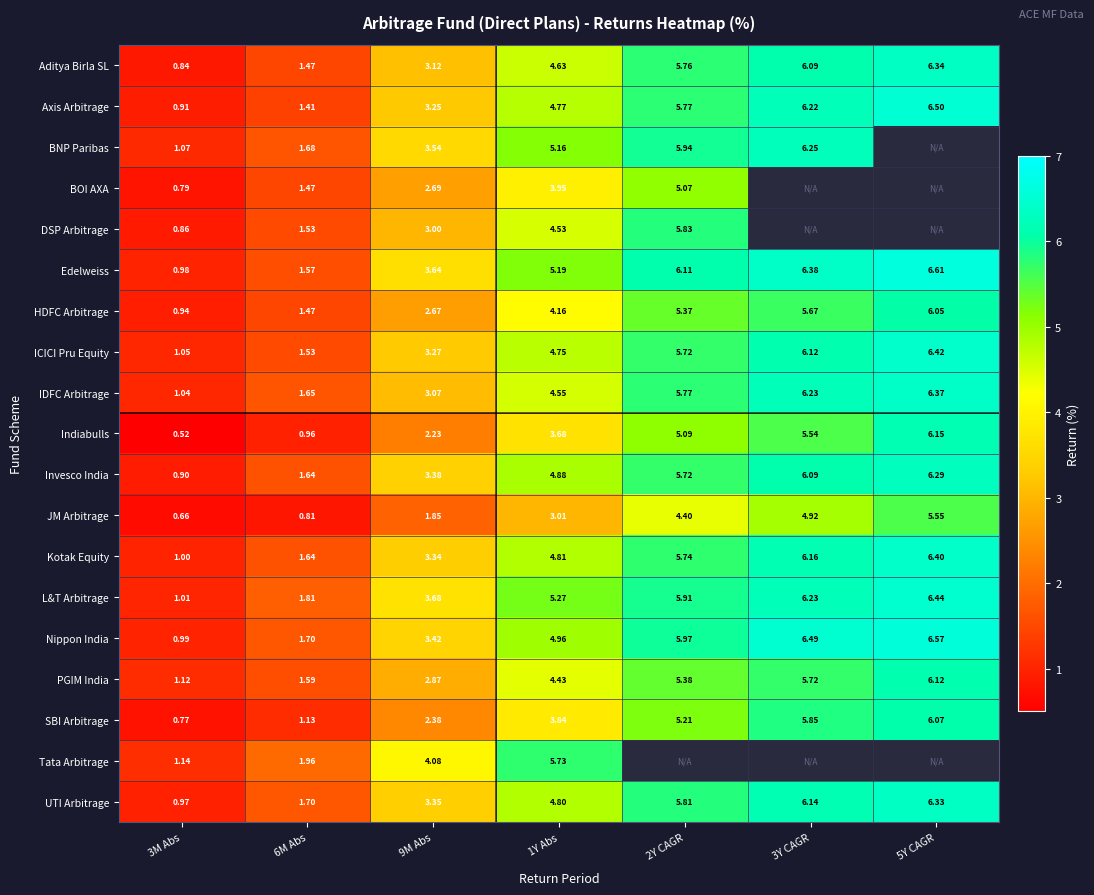

What is the lowest value of the Axis Arbitrage series?

0.9